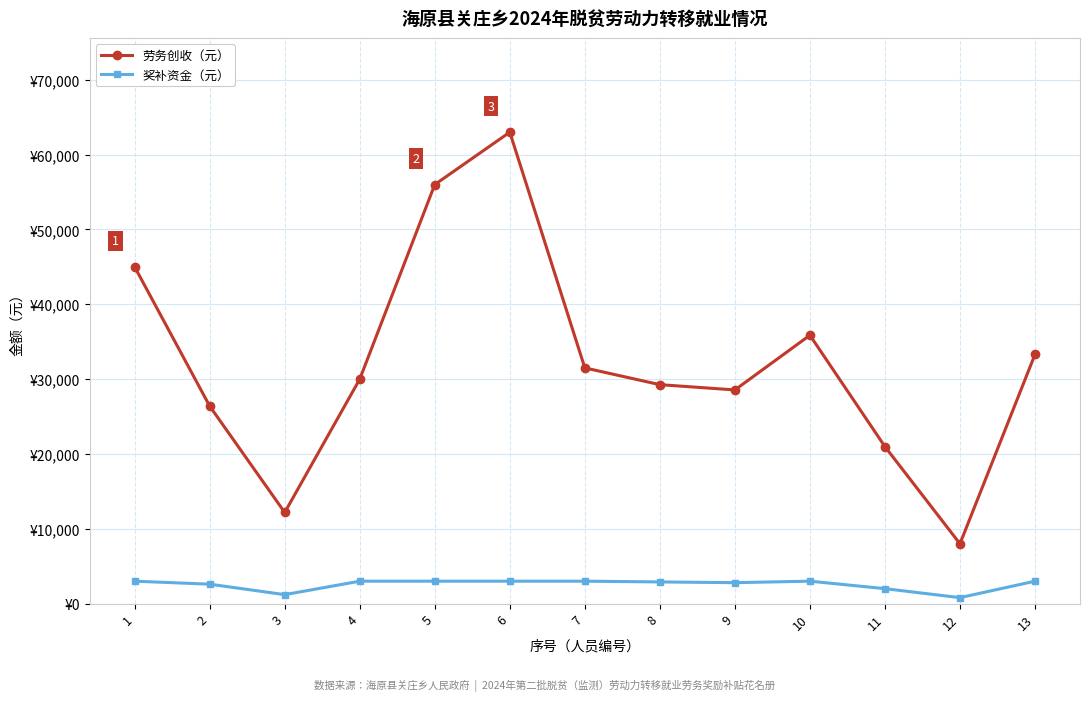

What is the maximum value shown in the chart?

63000.0